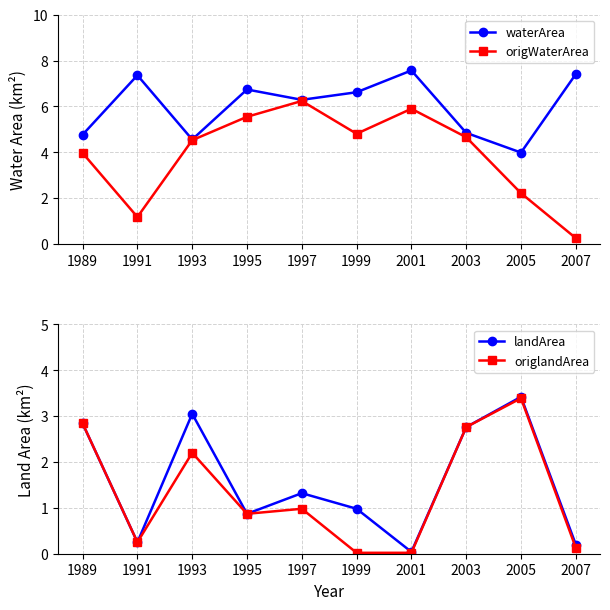

Is it true that origlandArea equals 0.3 at 1995?

False